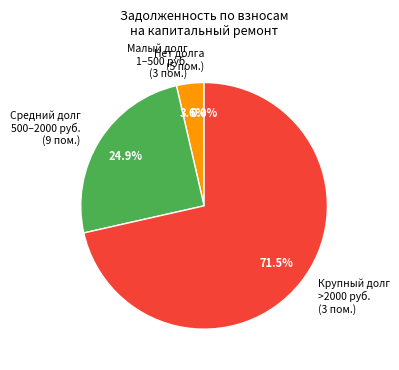

What is the total percentage of Малый долг 1–500 руб. (3 пом.) and Крупный долг >2000 руб. (3 пом.)?

75.1%